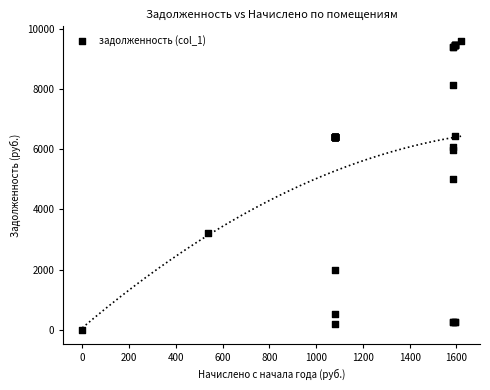

What Y value in the scatter plot is closest to 4800?

5017.1